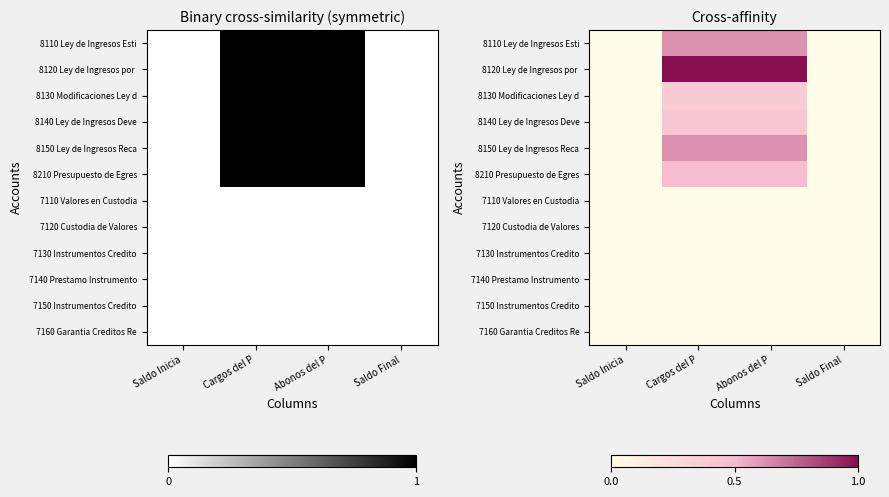

How many values in the 8120 Ley de Ingresos por series are below 1?

2